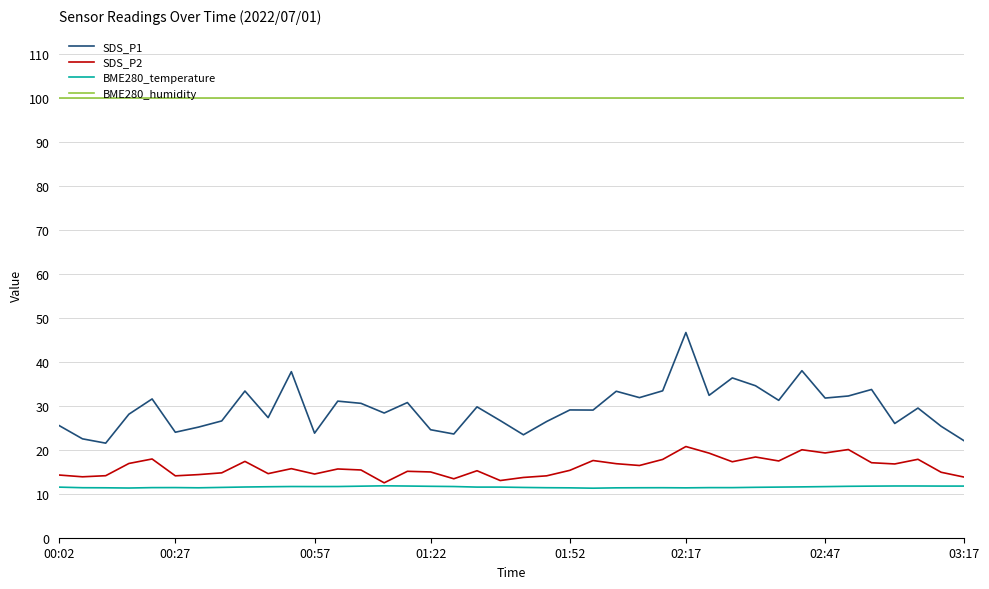

True or false: BME280_temperature and BME280_humidity cross at least once.

False